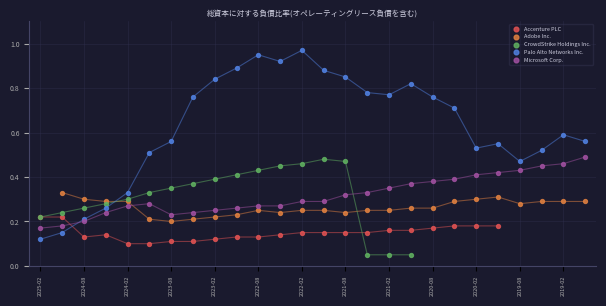

Which series reaches the minimum Y coordinate?

CrowdStrike Holdings Inc.